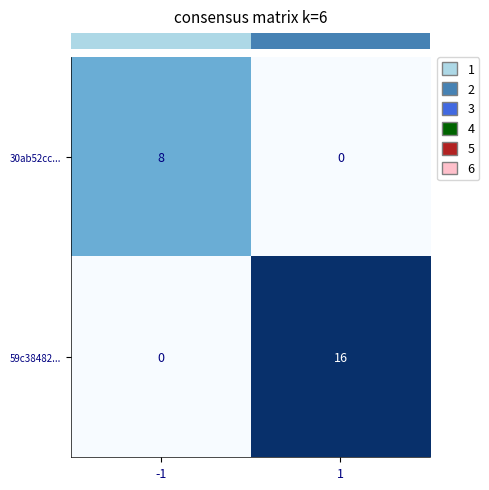

True or false: 59c38482... has a value of 16 at 1.

True